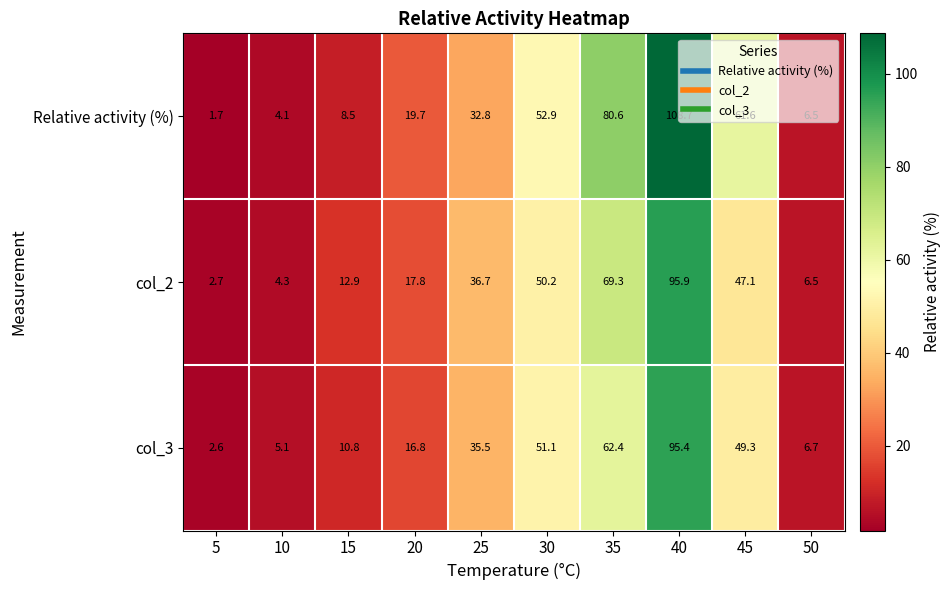

What value does the Relative activity (%) series have at 25?

32.8